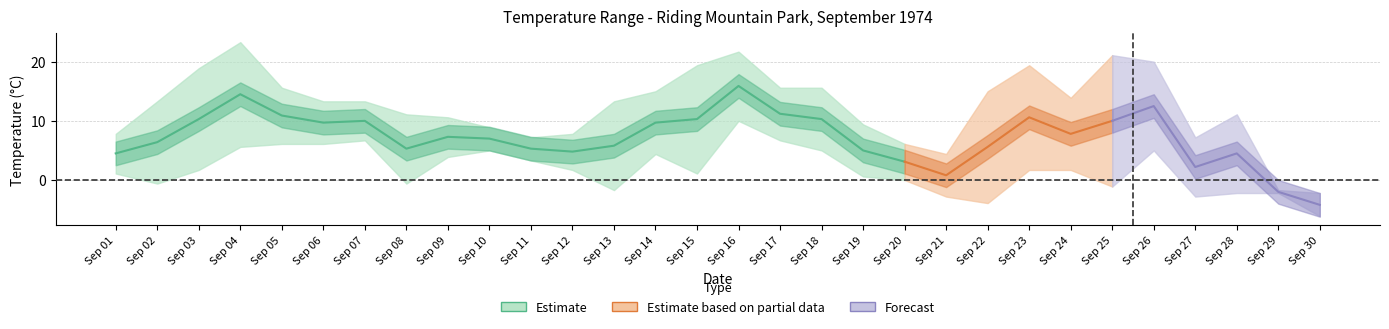

How many interior local valleys does the mean_temp series have?

6